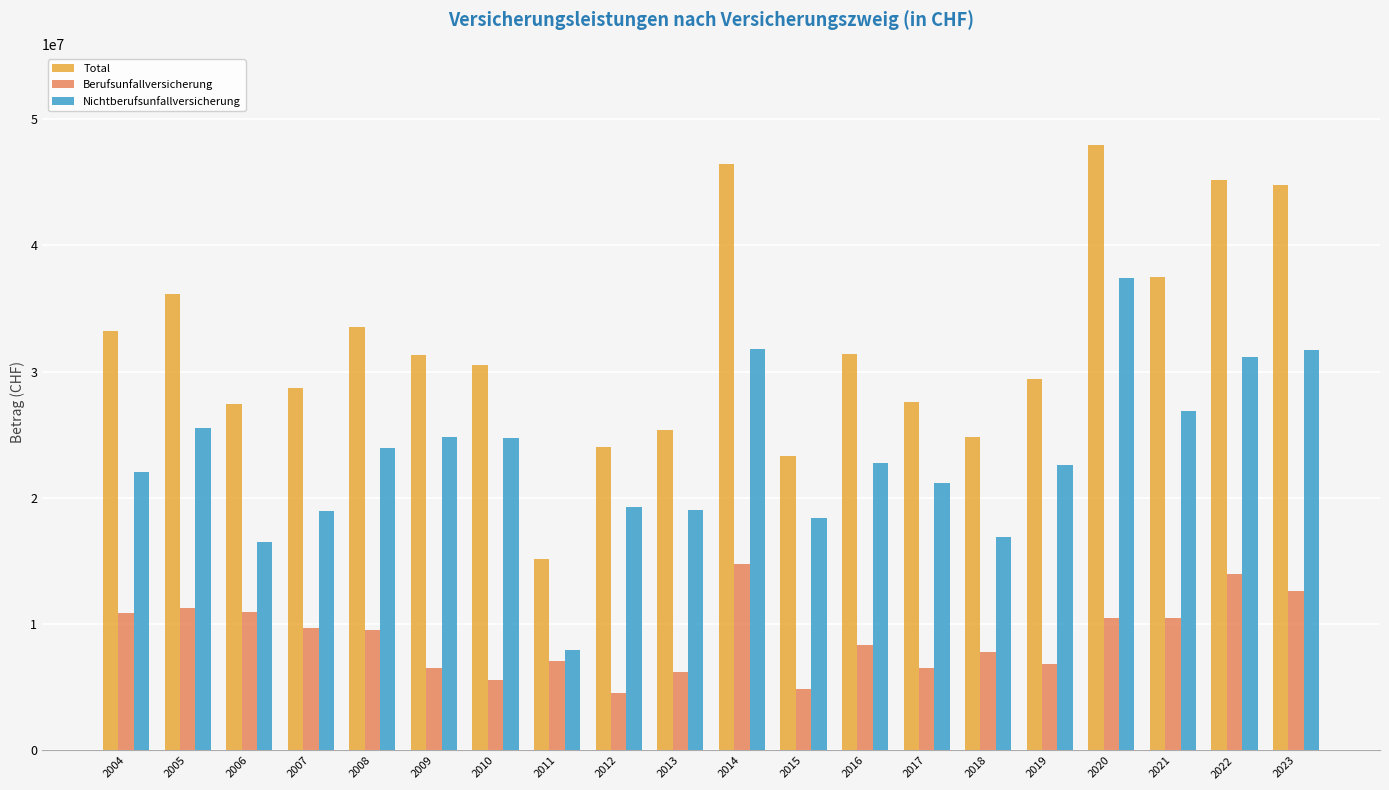

Is the value of Total at 2021 greater than the value of Berufsunfallversicherung at 2020?

Yes